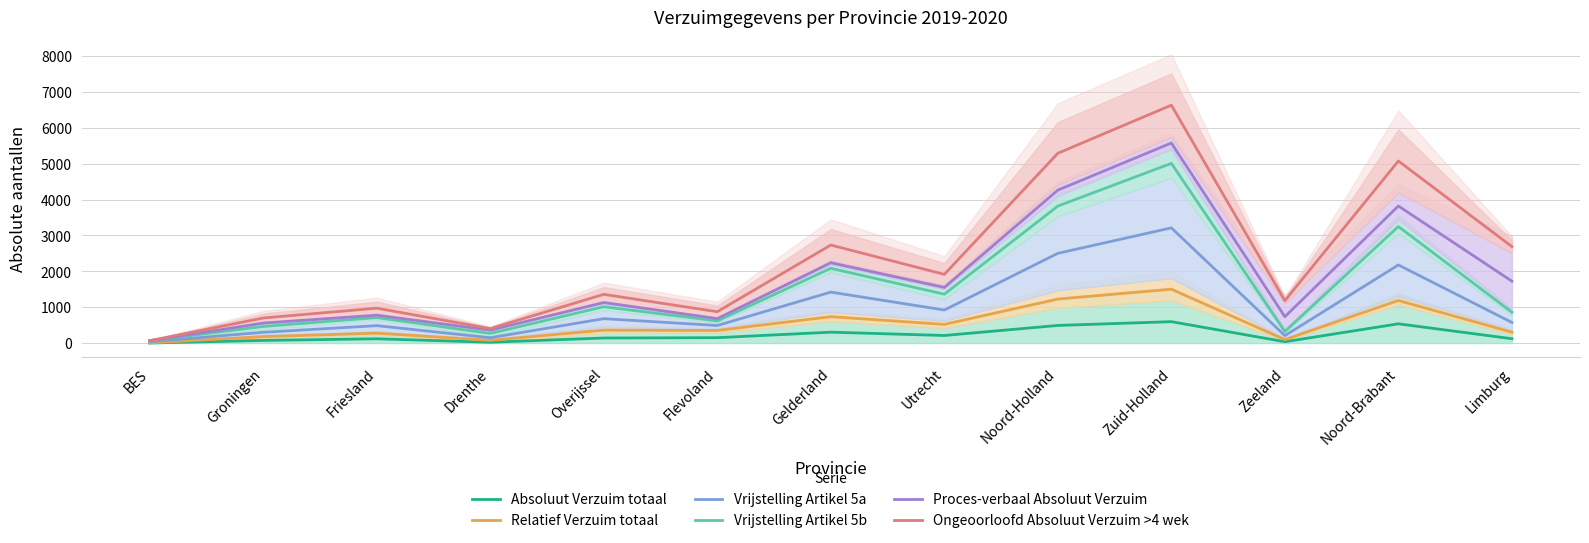

At which category does Absoluut Verzuim totaal reach its first local peak?

Friesland